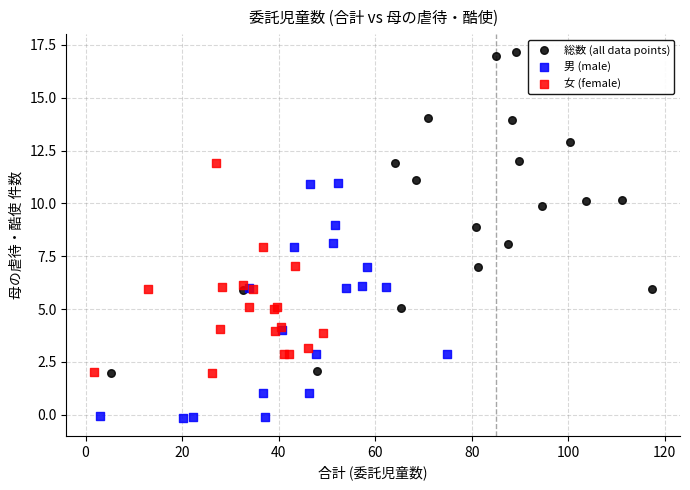

What are all the series names shown in the legend?

総数 (all data points), 男 (male), 女 (female)